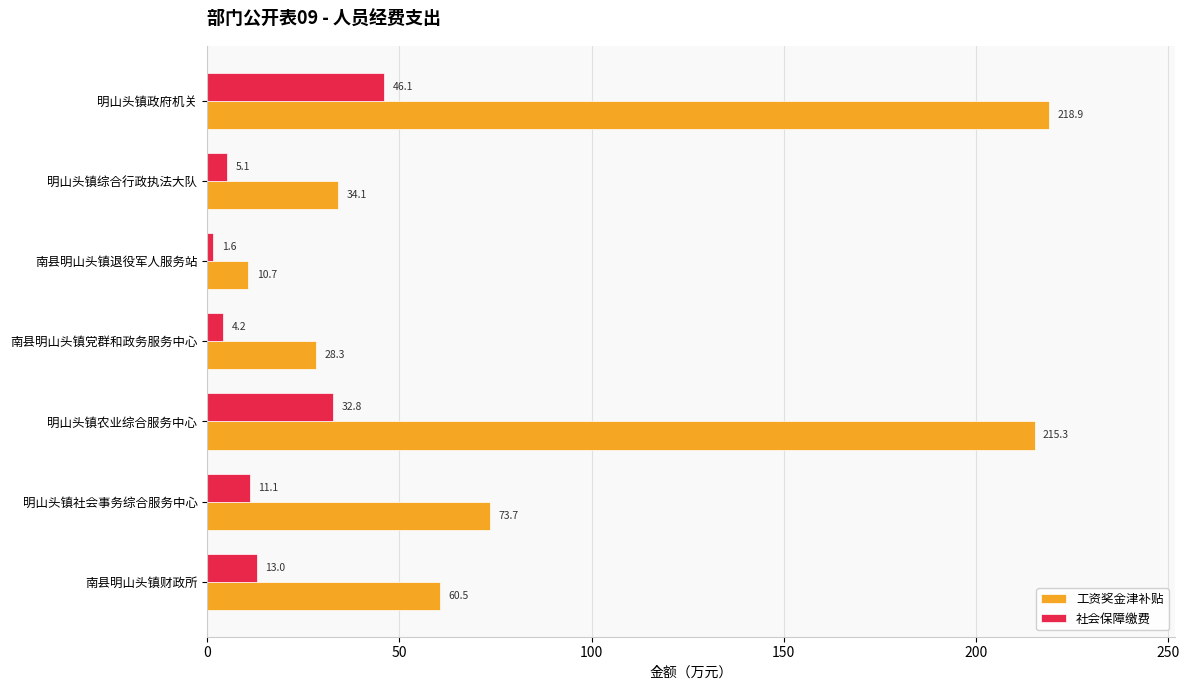

What is the sum of the 工资奖金津补贴 values at 南县明山头镇党群和政务服务中心 and 南县明山头镇退役军人服务站?

39.0